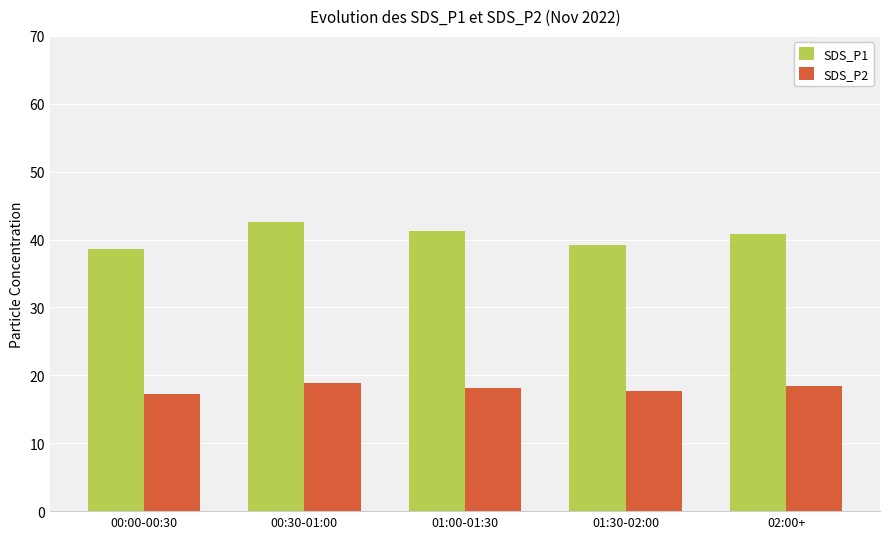

Count the number of categories in the chart.

5